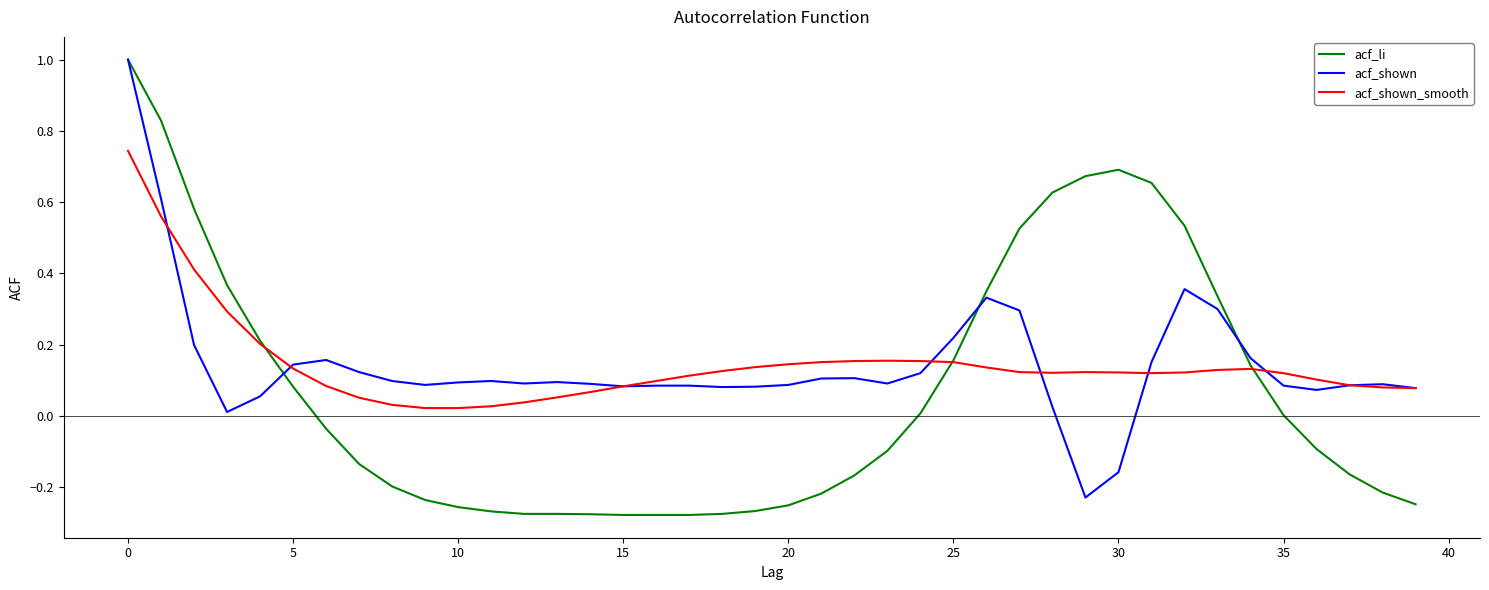

Which series has the widest spread of values?

acf_li